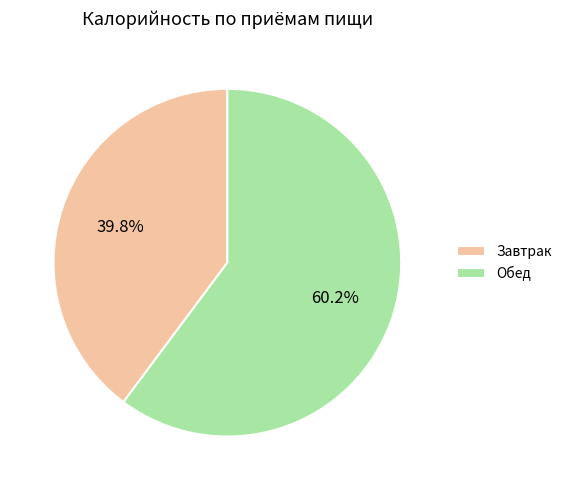

To the nearest percent, what portion does Завтрак represent?

40%